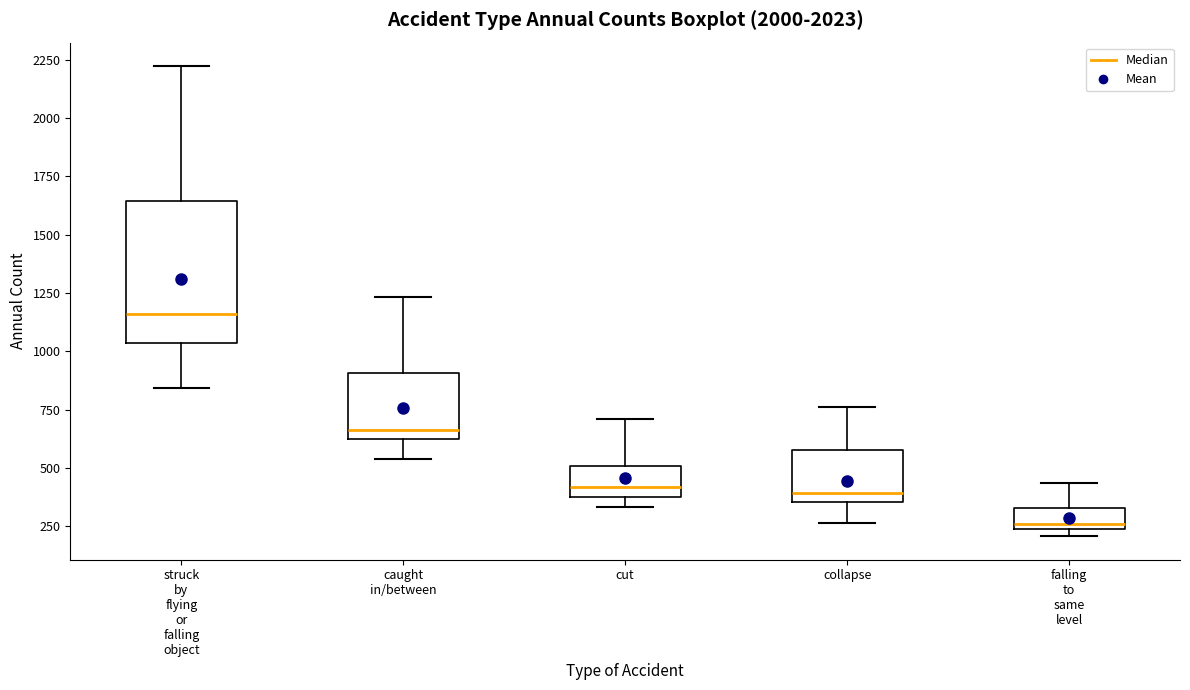

Comparing the boxes themselves (not the whiskers), which one is the tallest?

struck by flying or falling object